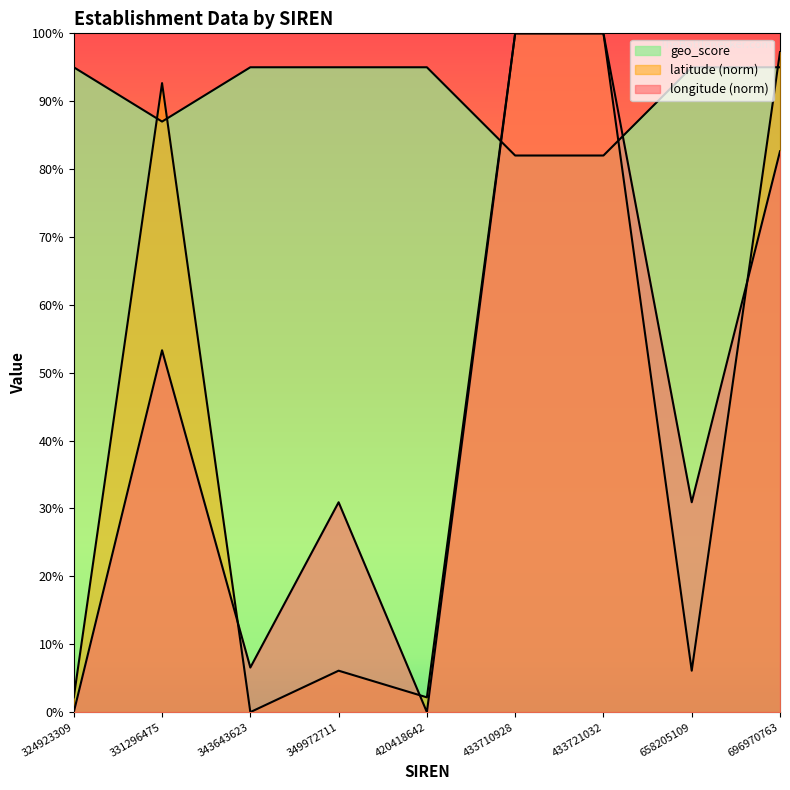

At which label does longitude reach its minimum?

324923309